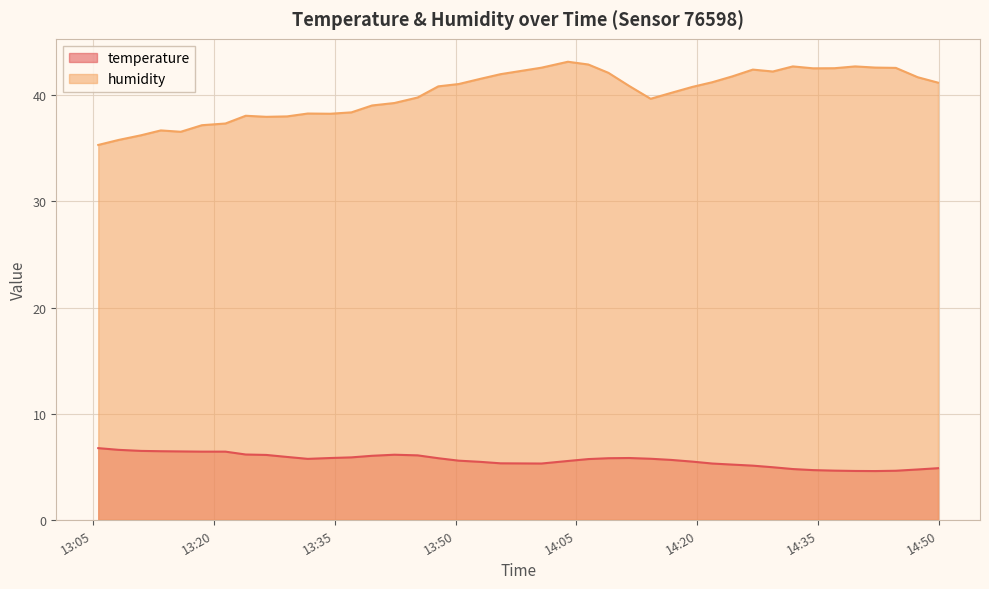

What is the difference between the maximum and minimum values in the temperature series?

2.2